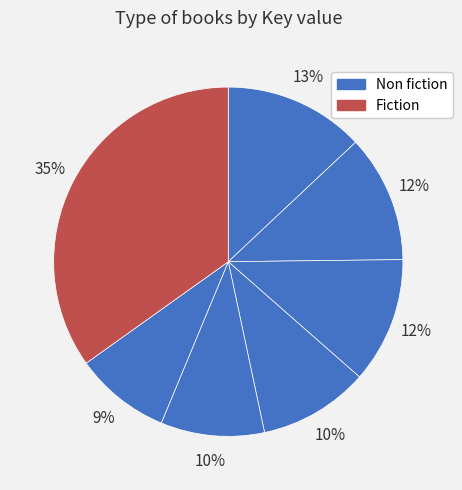

How many slices are in this pie chart?

7